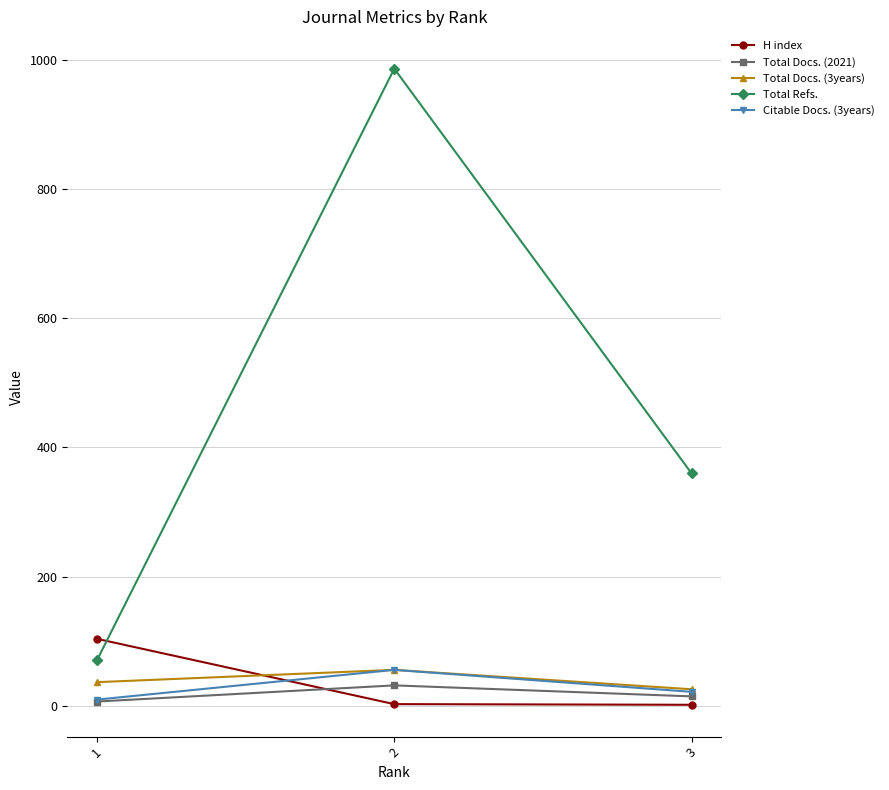

What is the value of the Total Docs. (2021) point at the 2nd from the left?

32